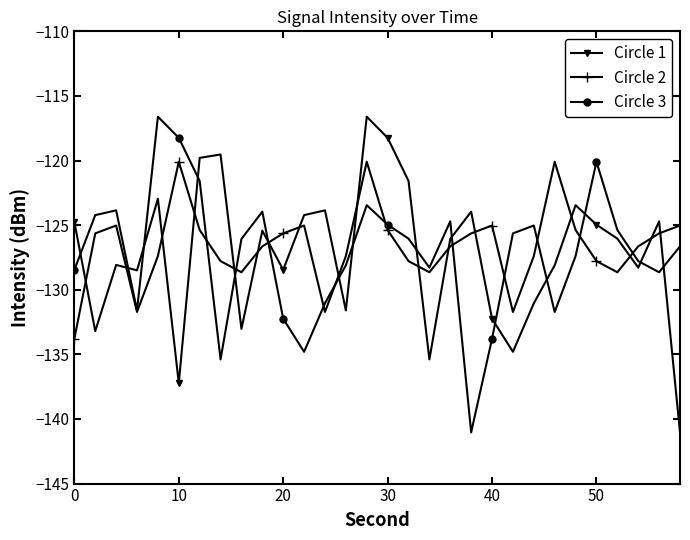

In Circle 2, how many points are higher than both neighbors (excluding endpoints)?

6